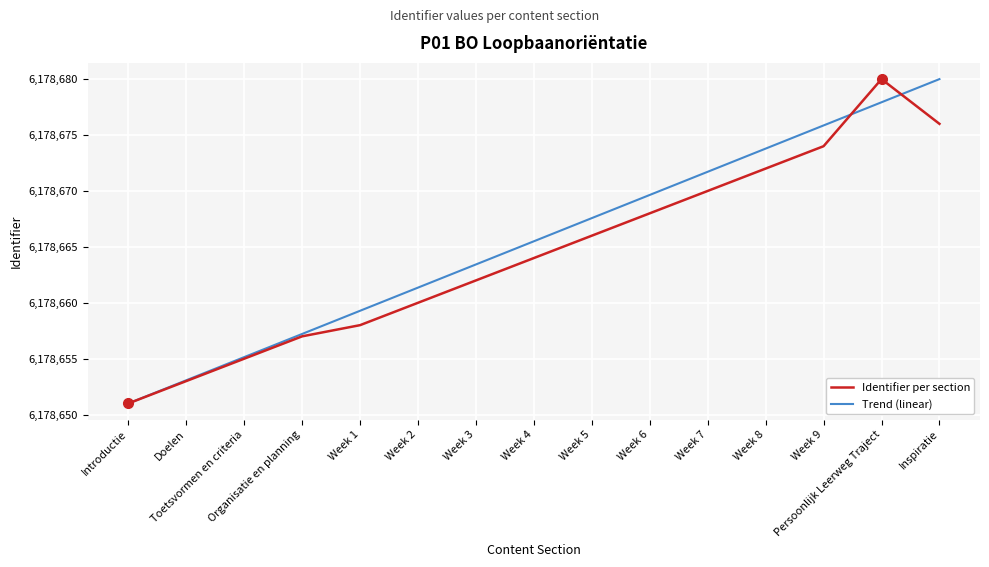

What is the maximum value for Trend (linear)?

6178680.0